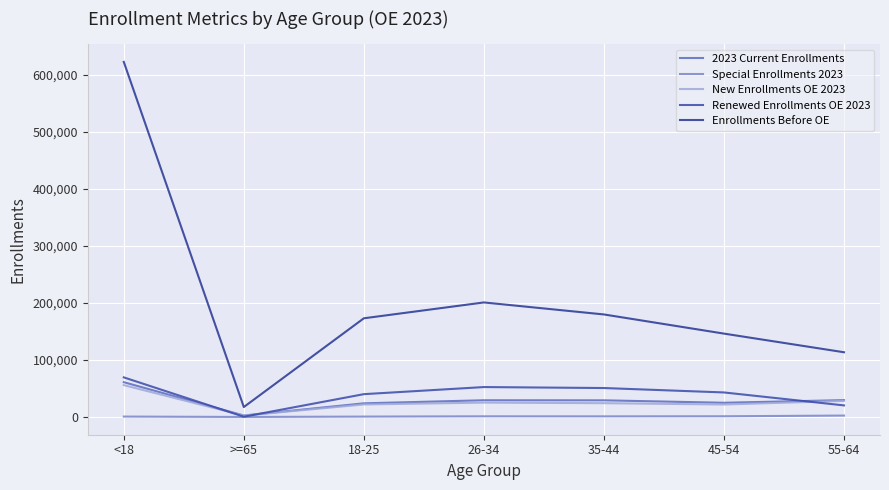

Does the chart display data point markers on the line(s)?

No